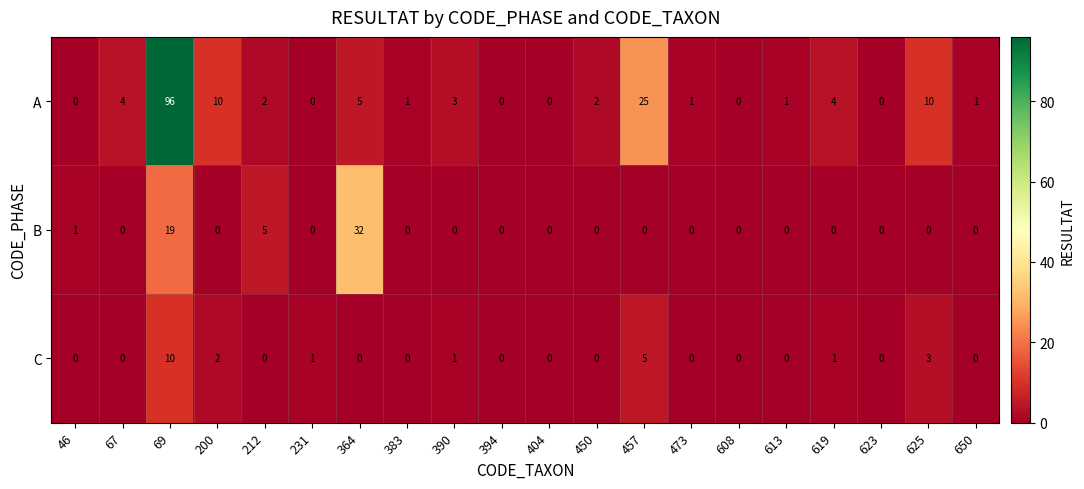

What is the difference between the highest and lowest values at 625?

10